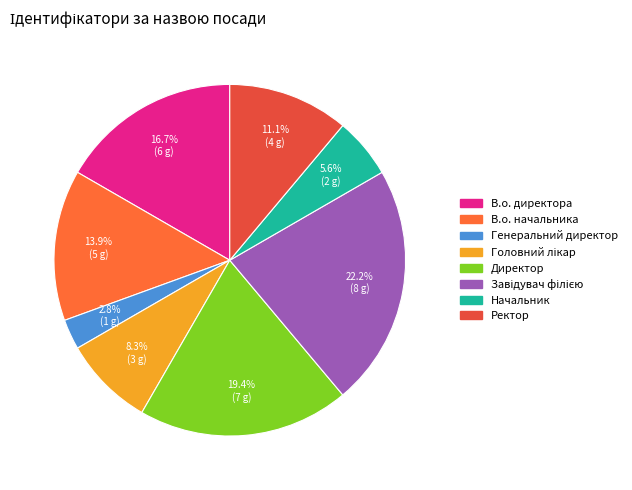

Count the number of slices in the pie.

8